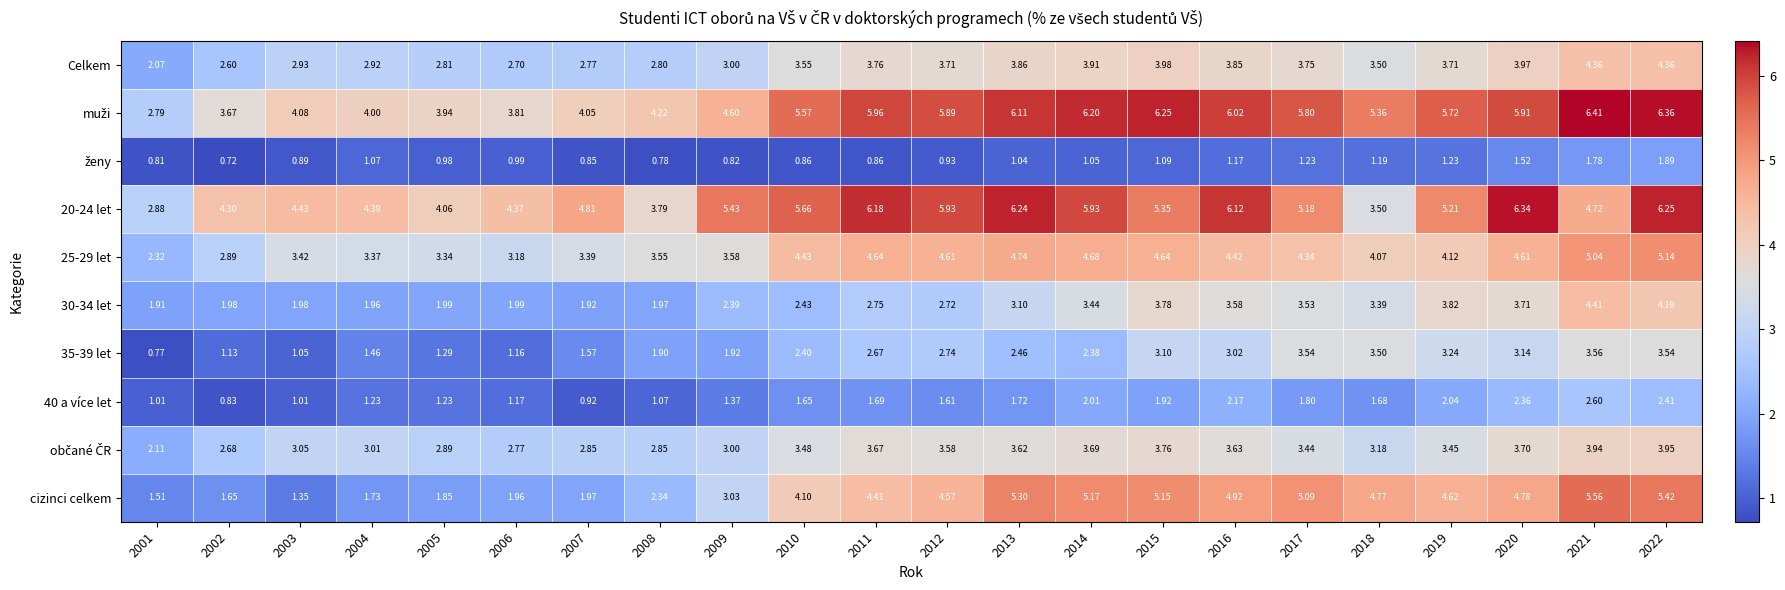

Between 2007 and 2015, which series saw the biggest shift?

cizinci celkem